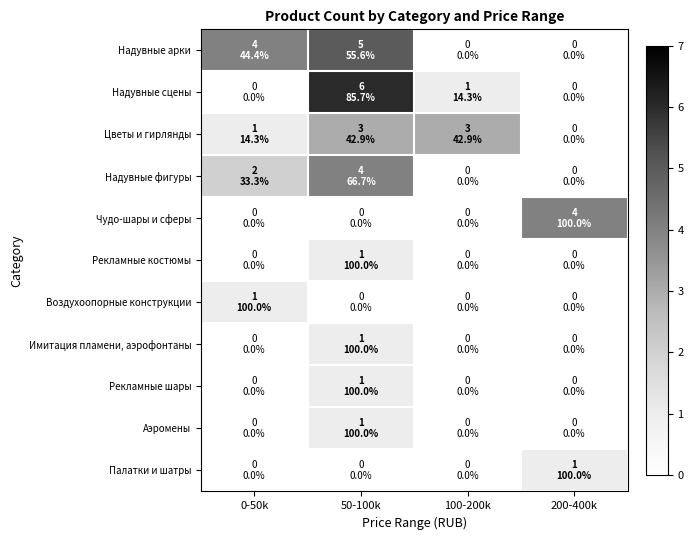

Which series has the largest range (max minus min)?

Надувные сцены